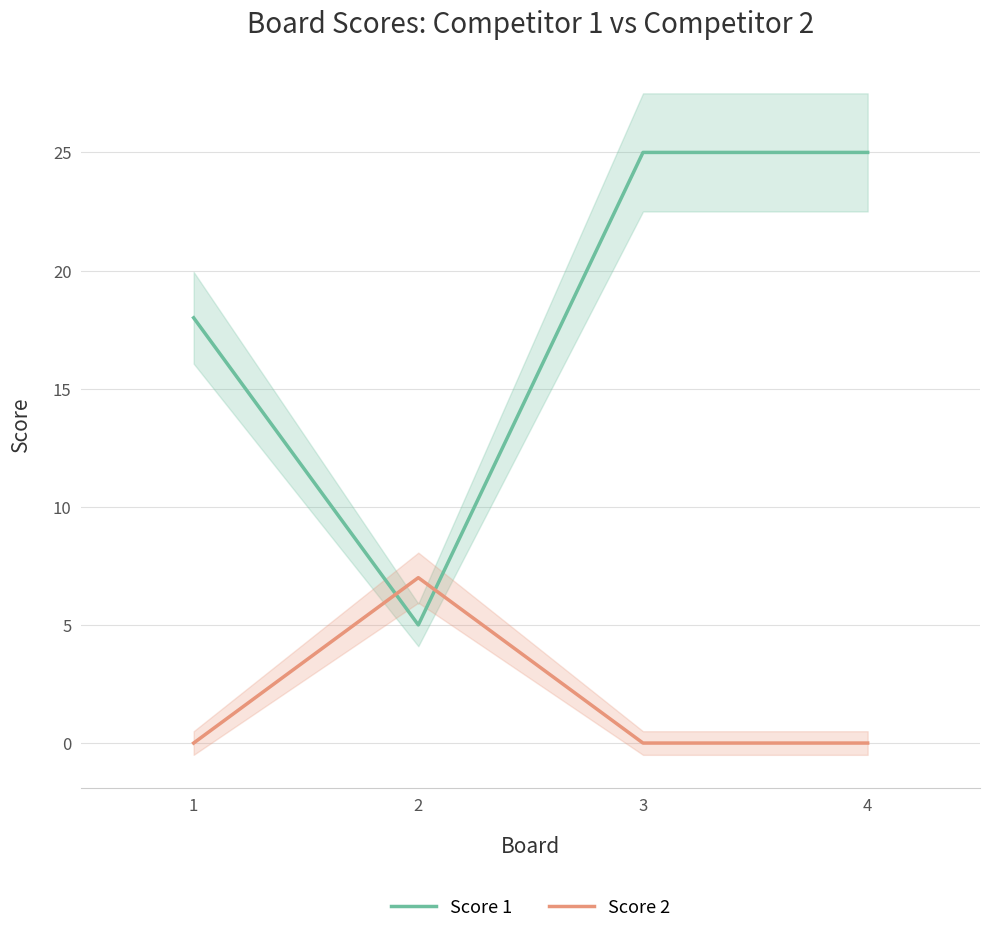

List the labels in order of Score 2 value, smallest first.

1, 3, 4, 2